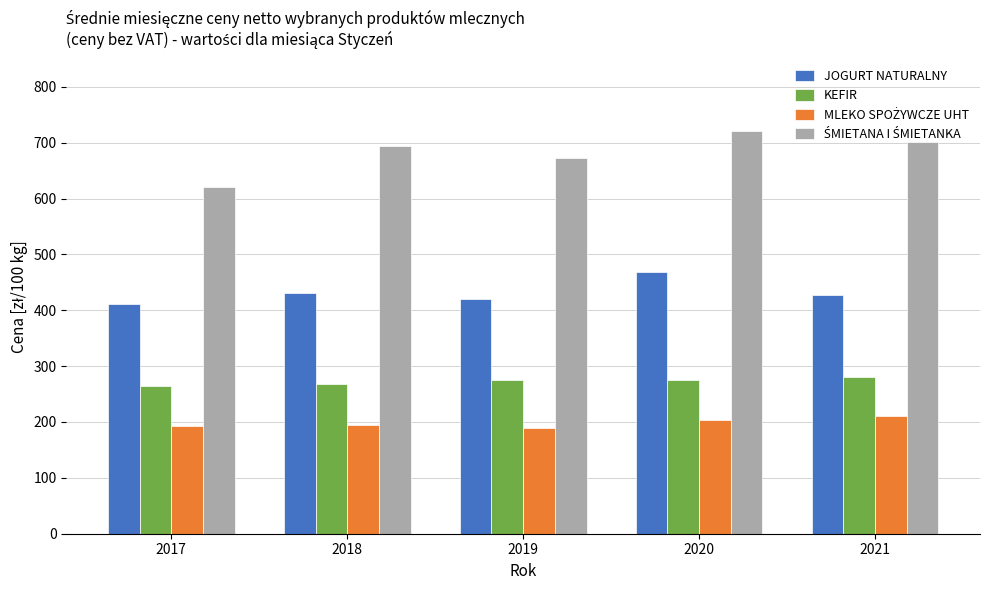

What is the spread (max minus min) of values at 2019?

483.7